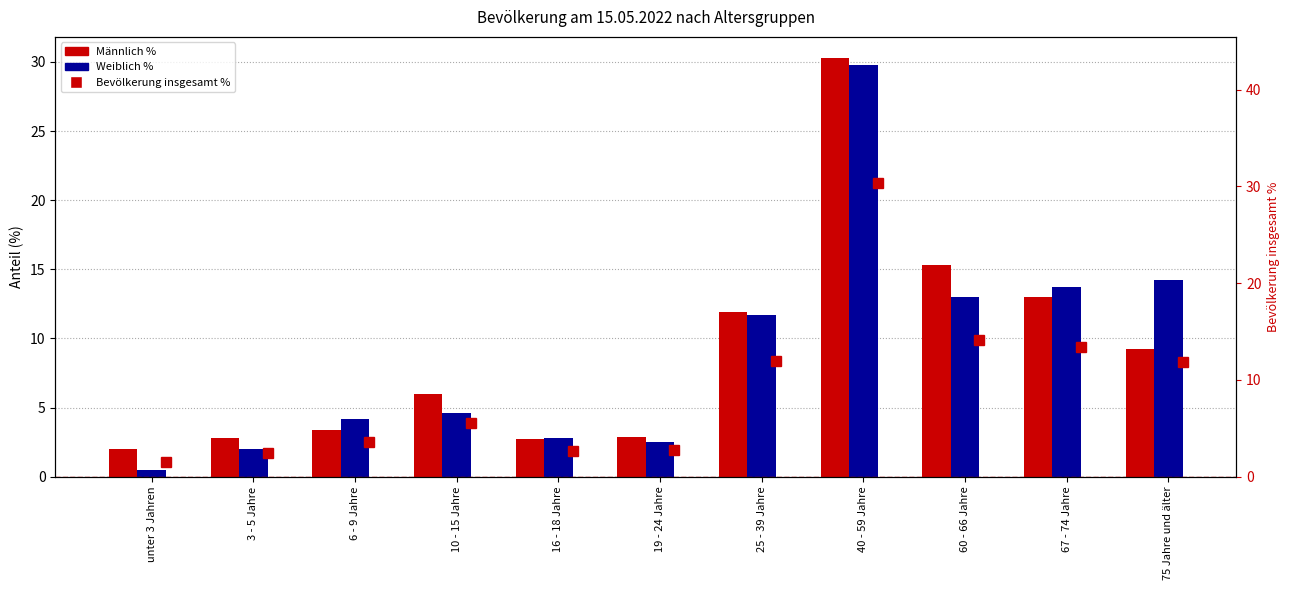

Which series has the largest total across all categories?

Bevölkerung insgesamt %